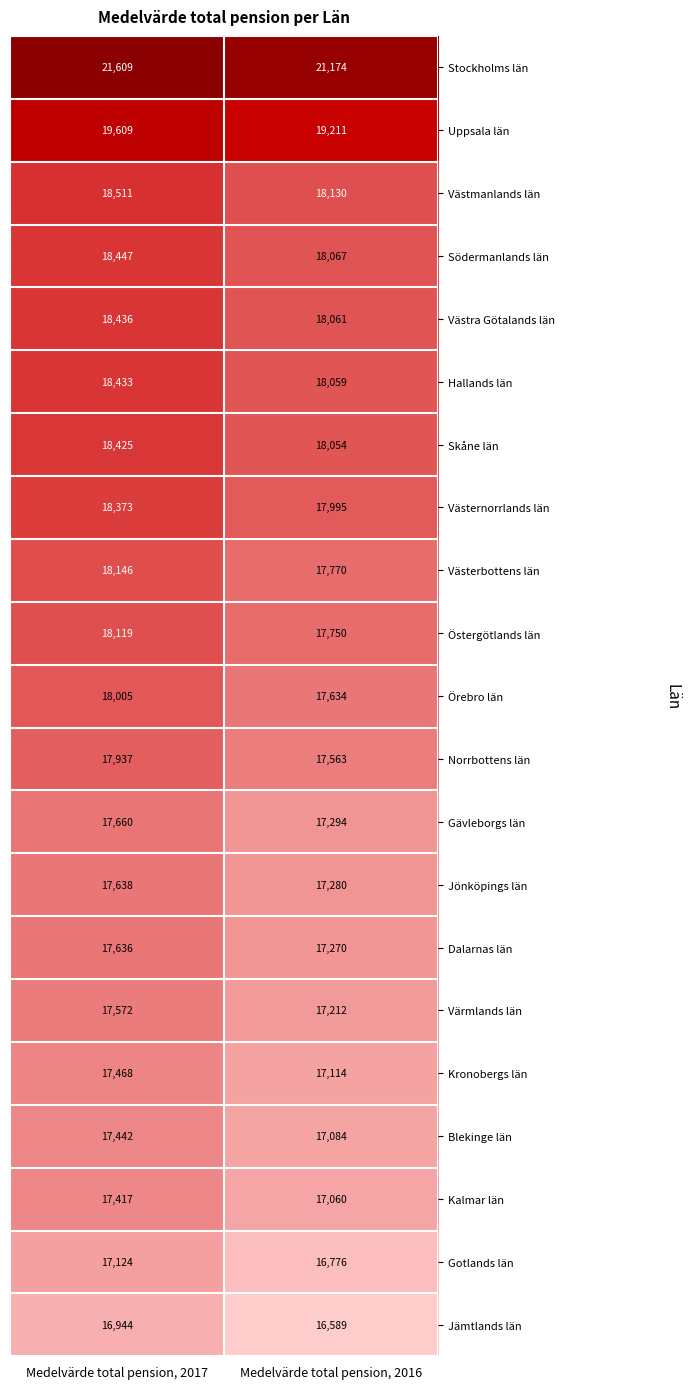

What value does the Jämtlands län series have at Medelvärde total pension, 2017, to the nearest 10?

16940